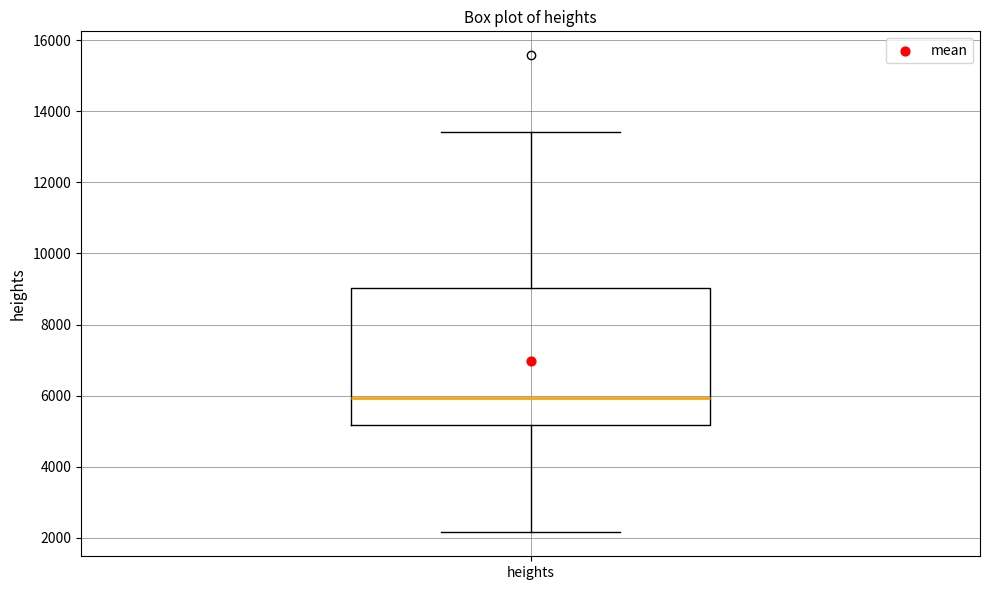

Read this box plot against the y-axis: the position of the median line, the range covered by the box, and the ends of both whiskers. The values are not printed on the chart, so give them approximately, as read against the axis.

median 6000, box 5200 to 9000, whiskers 2200 to 13400